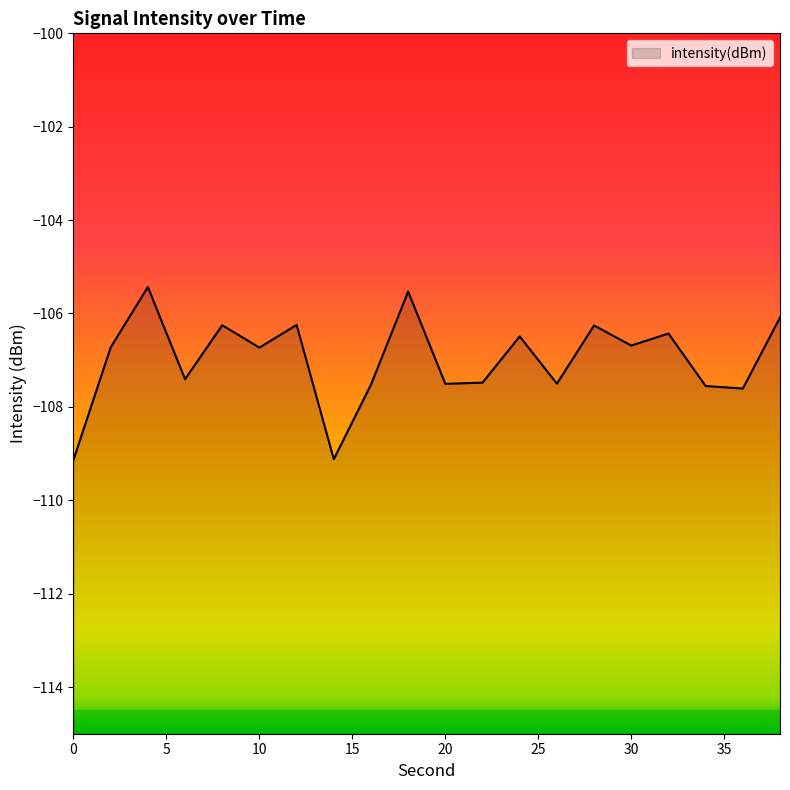

Rank the categories by value from lowest to highest.

0, 14, 36, 34, 16, 20, 26, 22, 6, 10, 2, 30, 24, 32, 28, 8, 12, 38, 18, 4